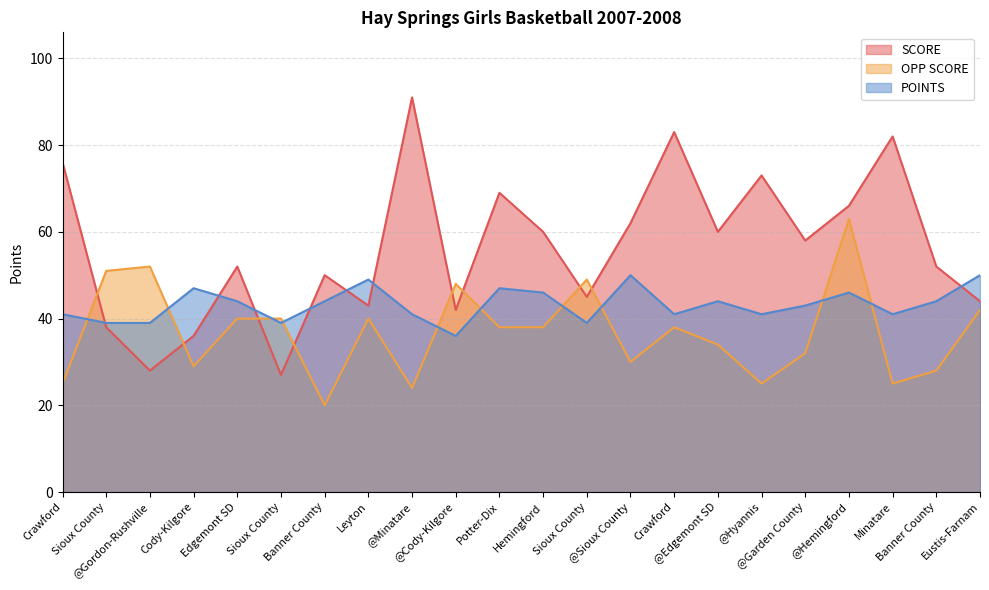

True or false: OPP SCORE has a value of 11 at Leyton.

False